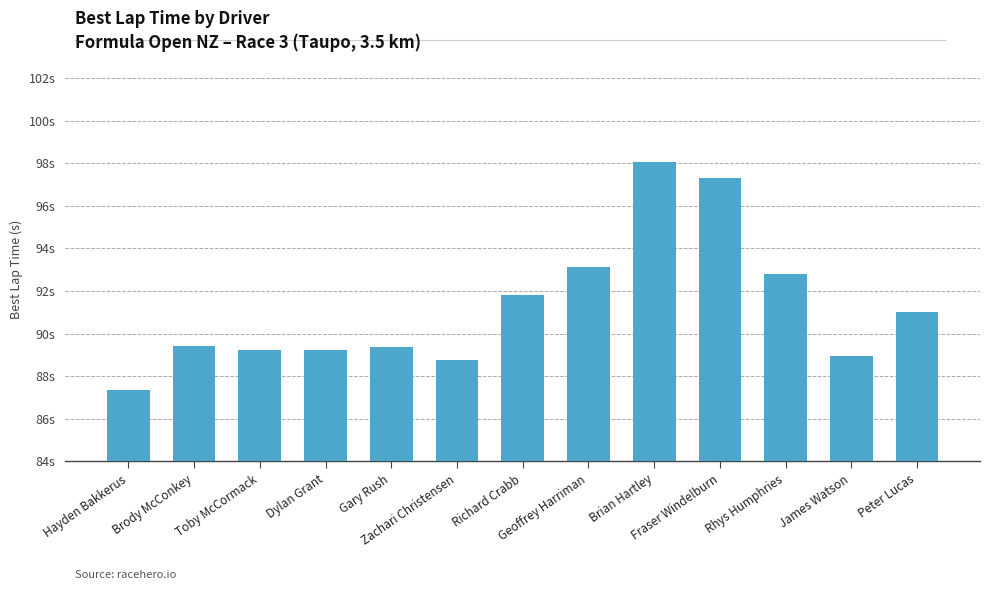

The value at James Watson is 89.0. True or false?

True